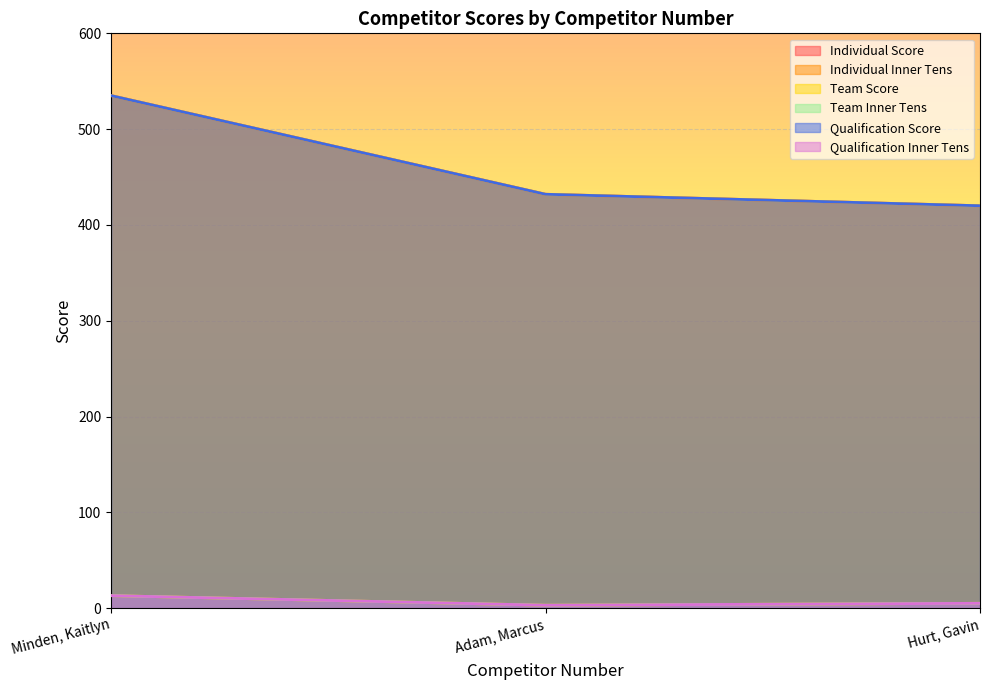

What is the difference between the second highest and minimum values in the Individual Inner Tens series?

2